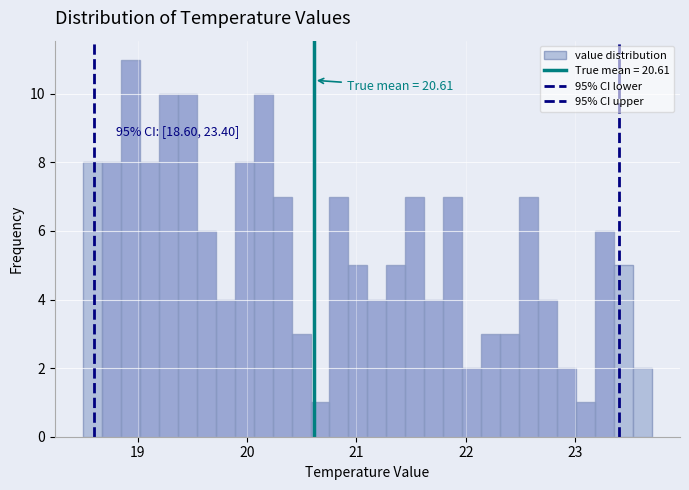

Read against the x-axis, roughly where is the centre of the tallest bar?

18.9